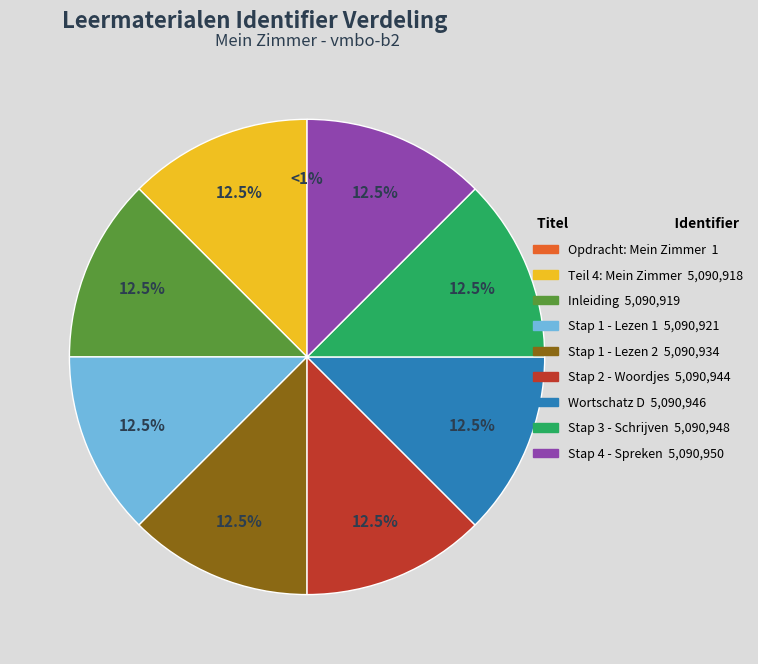

Between Stap 2 - Woordjes and Teil 4: Mein Zimmer, which is larger?

Stap 2 - Woordjes